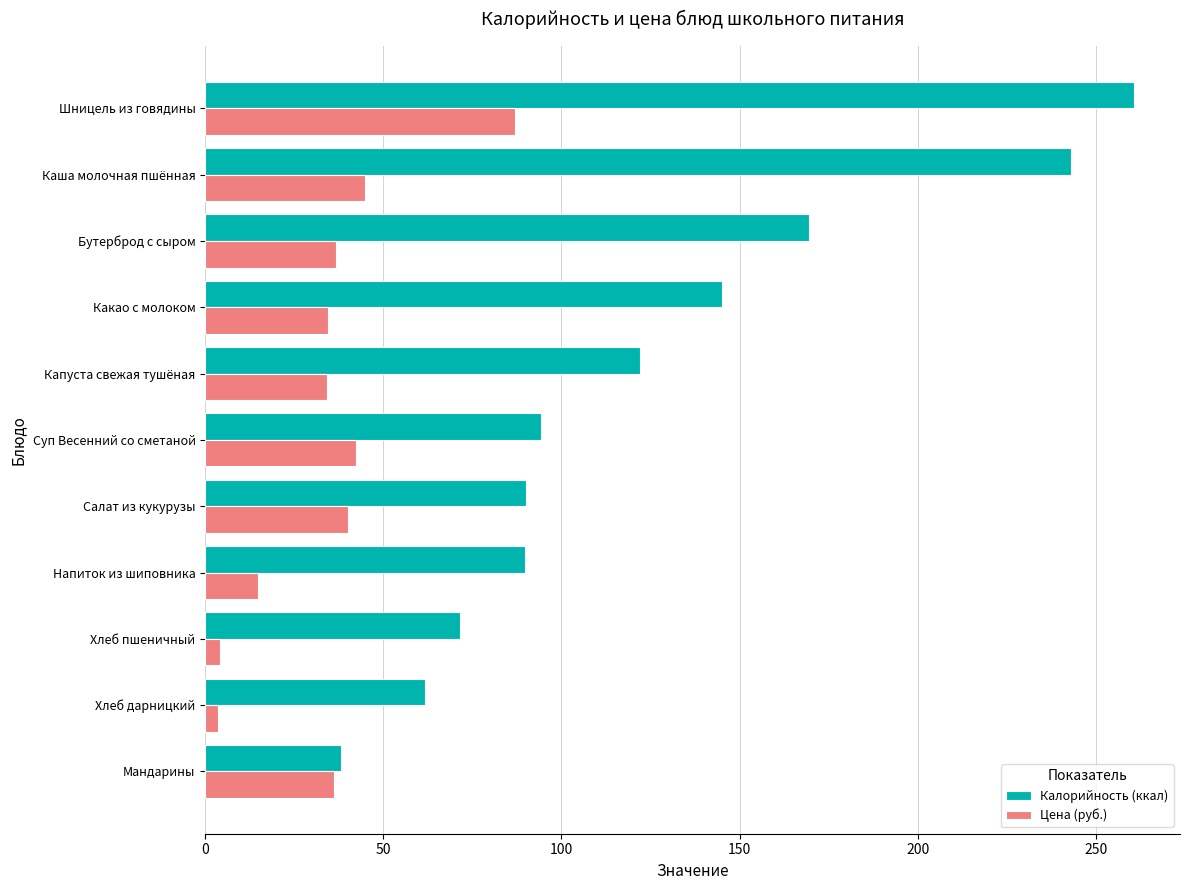

The value of Цена (руб.) at Капуста свежая тушёная is 34.2. True or false?

True